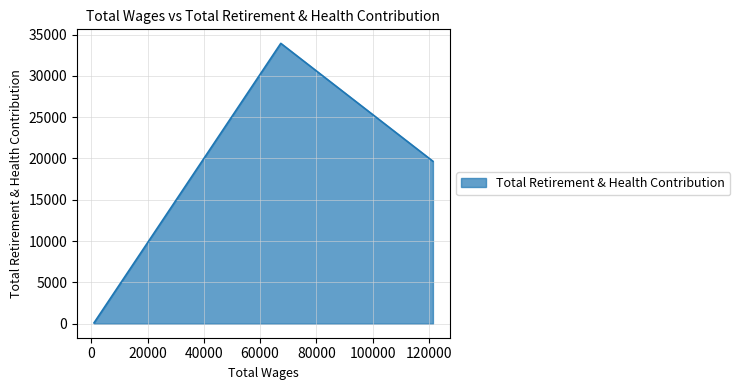

List the labels in order of value, smallest first.

972.0, 121438.0, 67371.0